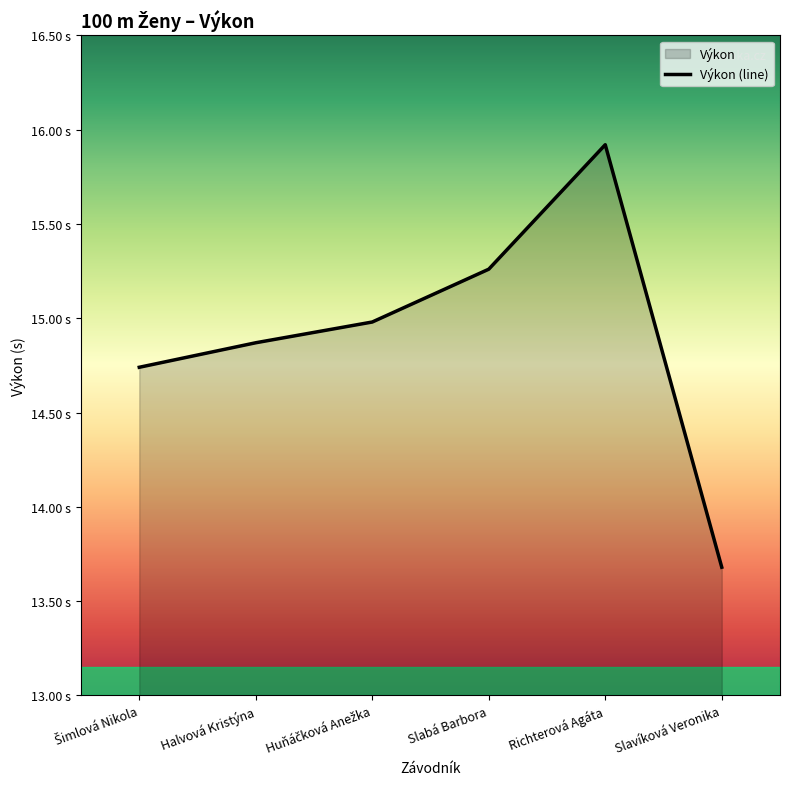

Reading right to left, transcribe all the data shown in this chart.

13.7	15.9	15.3	15.0	14.9	14.7